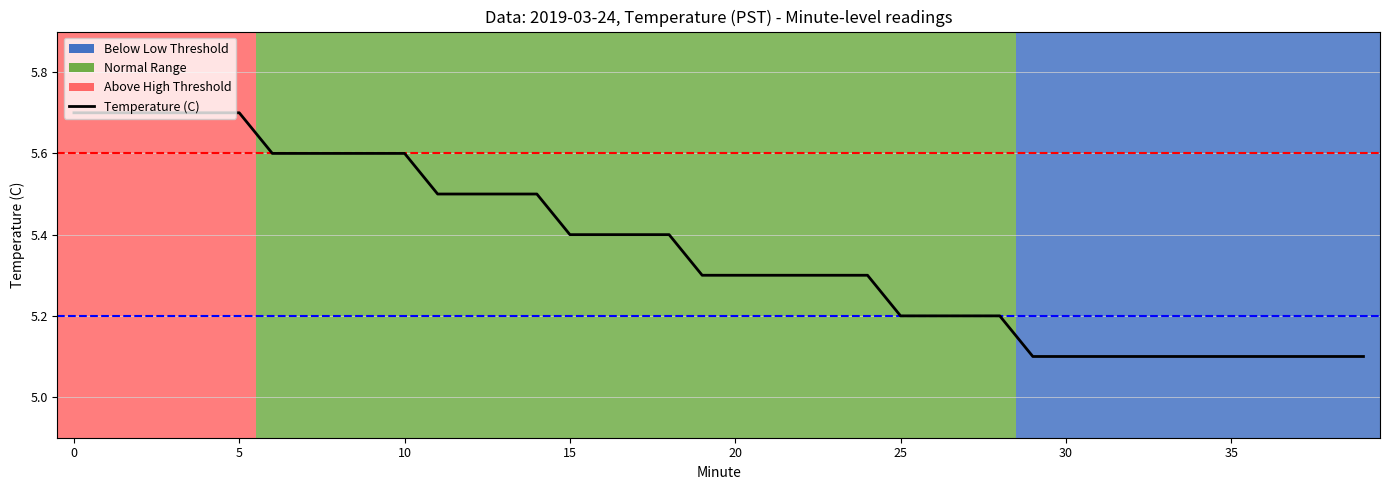

What is the maximum value shown in the chart?

5.7